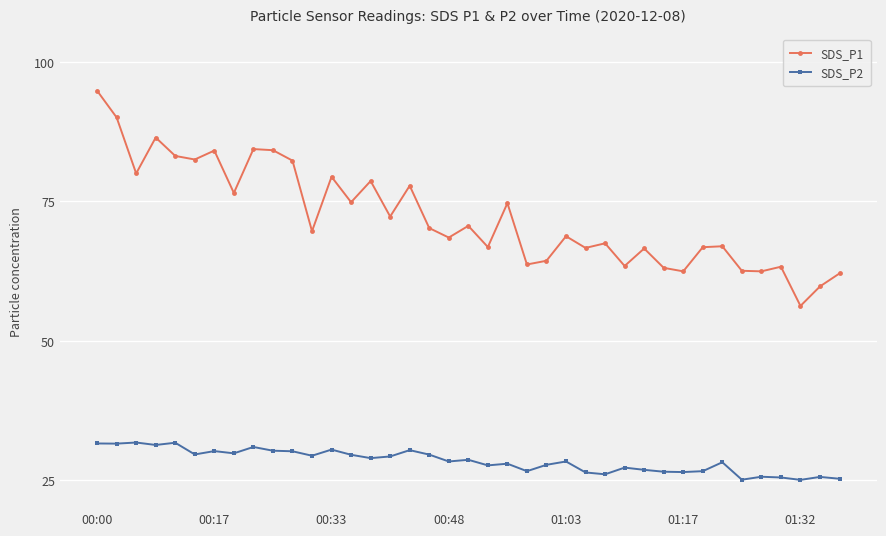

Which series has the largest range (max minus min)?

SDS_P1